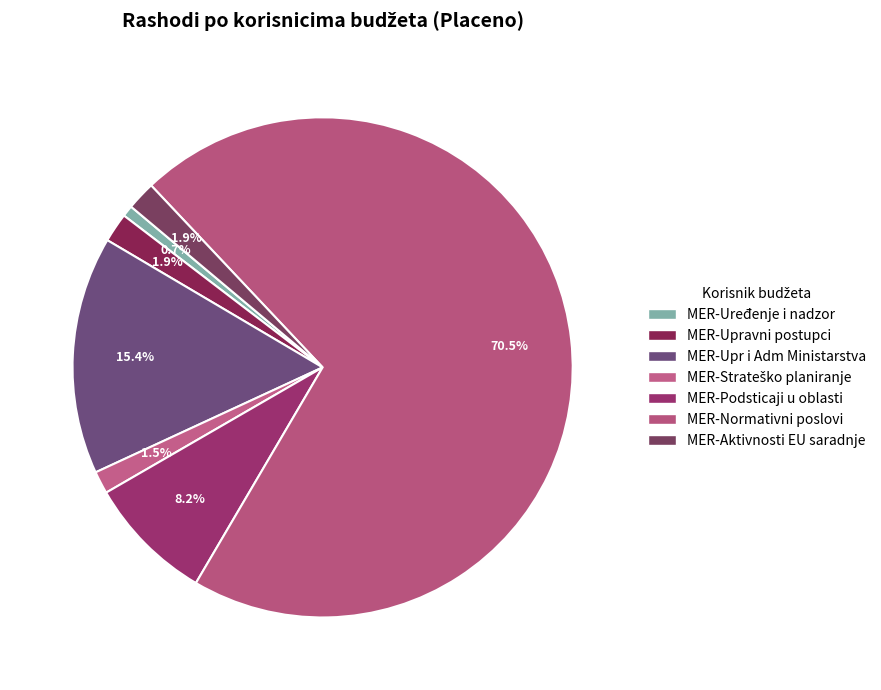

What percentage is the MER-Strateško planiranje slice, to the nearest percent?

1%